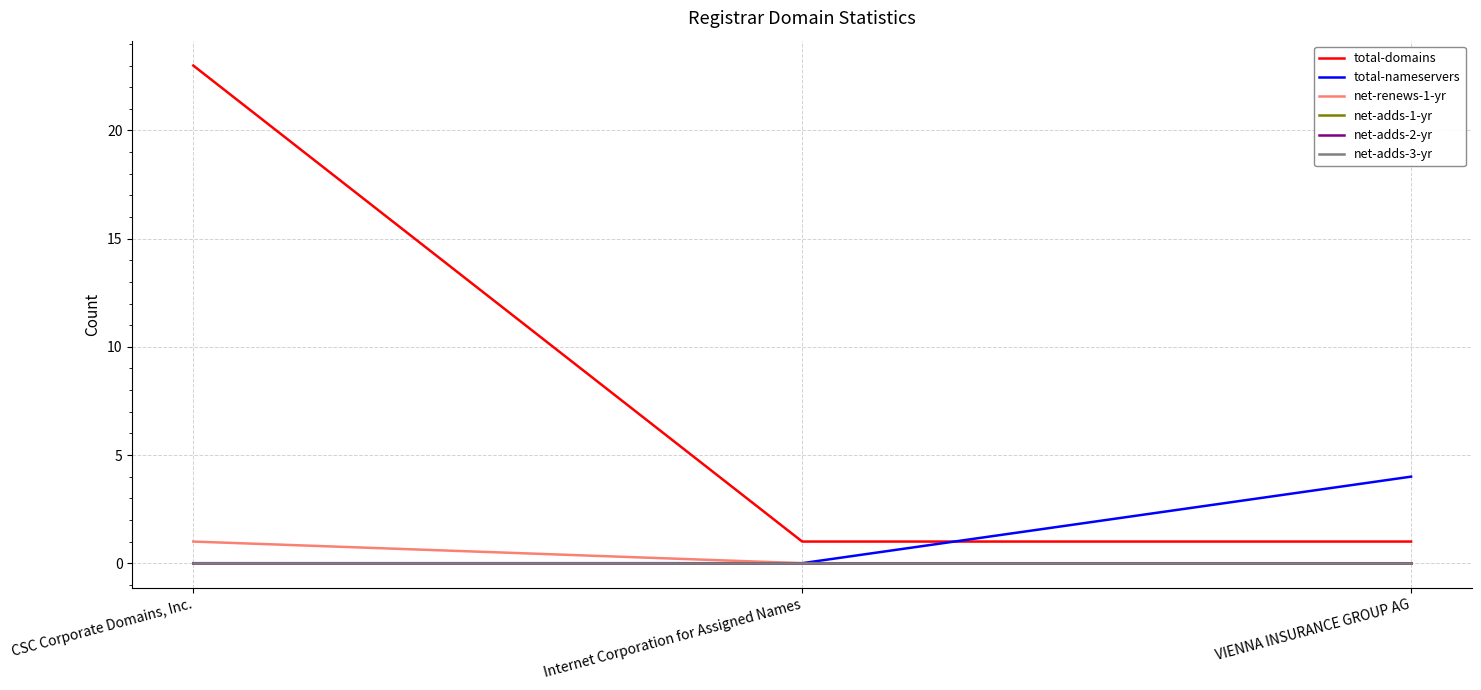

Does the chart have visible grid lines?

Yes